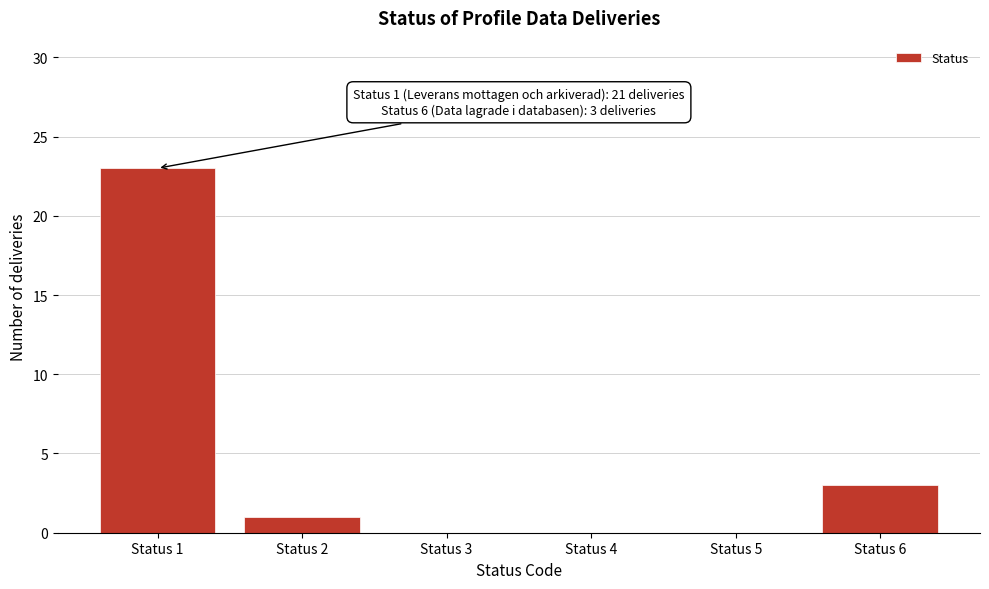

Reading left to right, list all the values displayed in this chart.

Status 1=23	Status 2=1	Status 3=0	Status 4=0	Status 5=0	Status 6=3